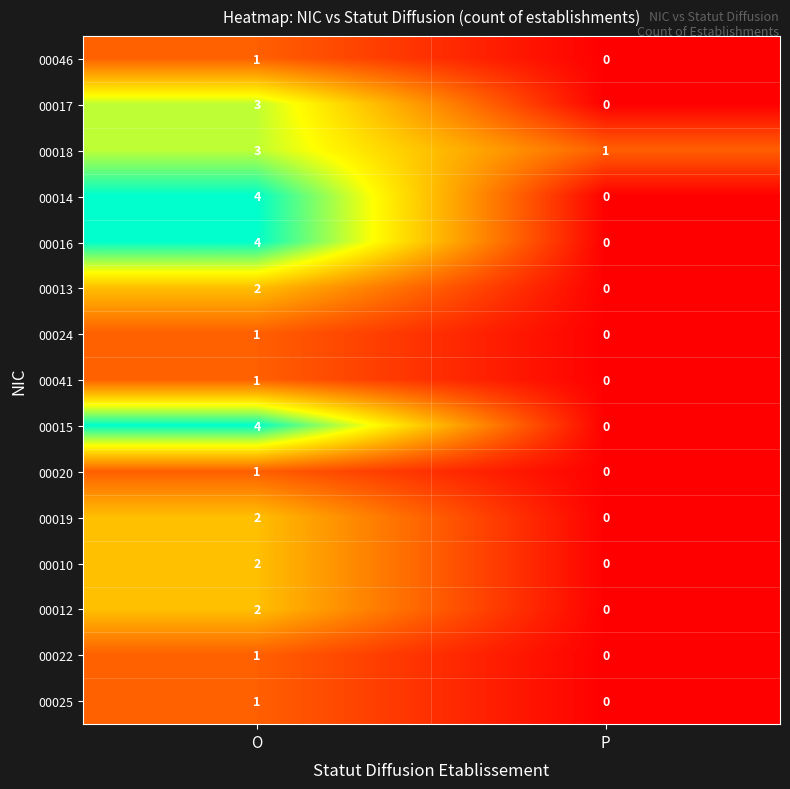

The value of 00010 at P is -1. True or false?

False